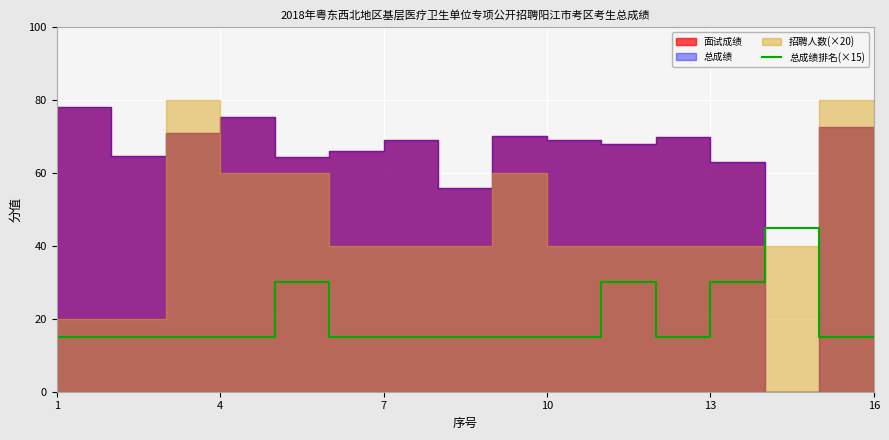

Reading right to left, transcribe all the data shown in this chart.

15	15	45	30	15	30	15	15	15	15	15	30	15	15	15	15